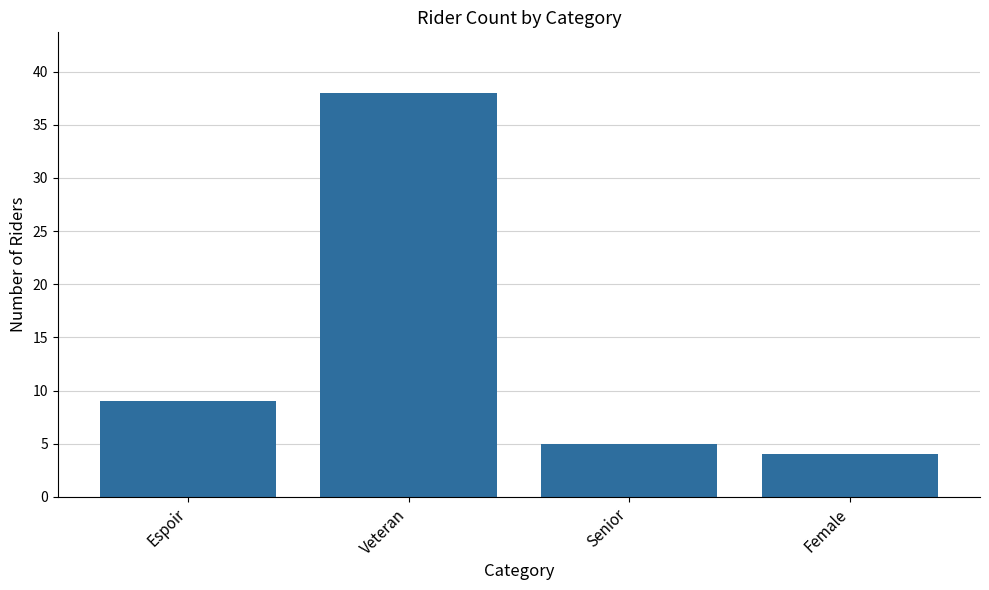

What is the difference between the values at Female and Veteran?

34